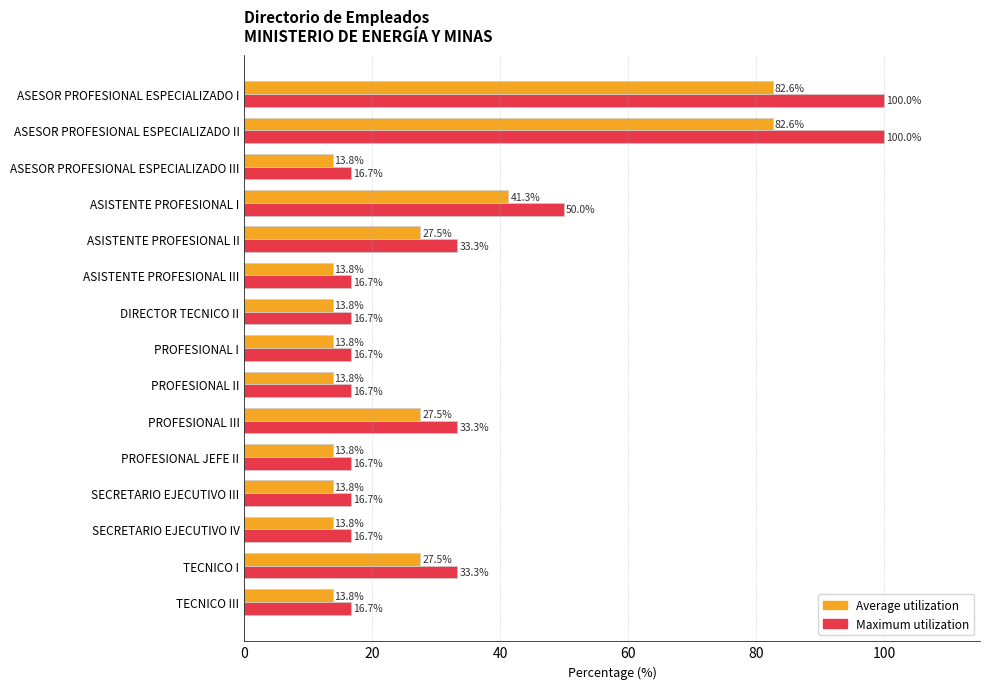

Between DIRECTOR TECNICO II and PROFESIONAL III, which series saw the biggest shift?

Maximum utilization